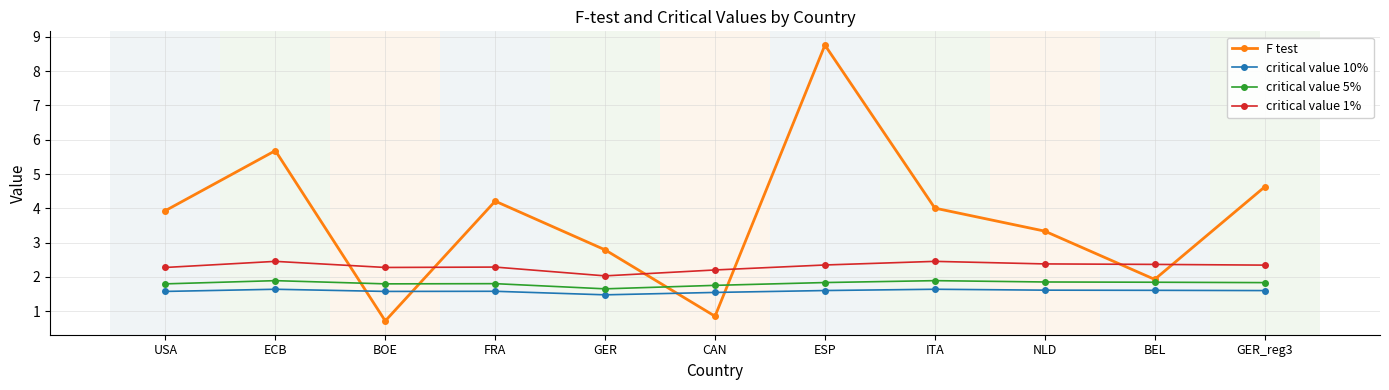

True or false: critical value 10% has more than 1 interior local peaks.

True